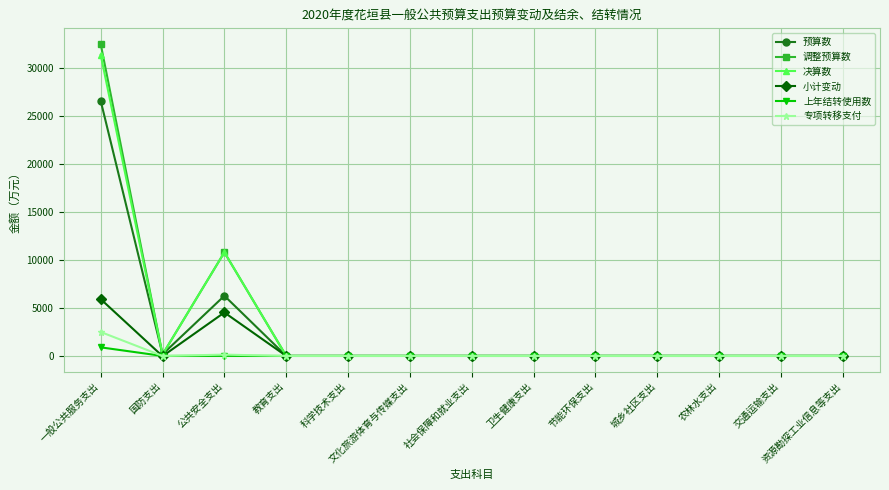

At which category does the chart reach its peak across all series?

一般公共服务支出